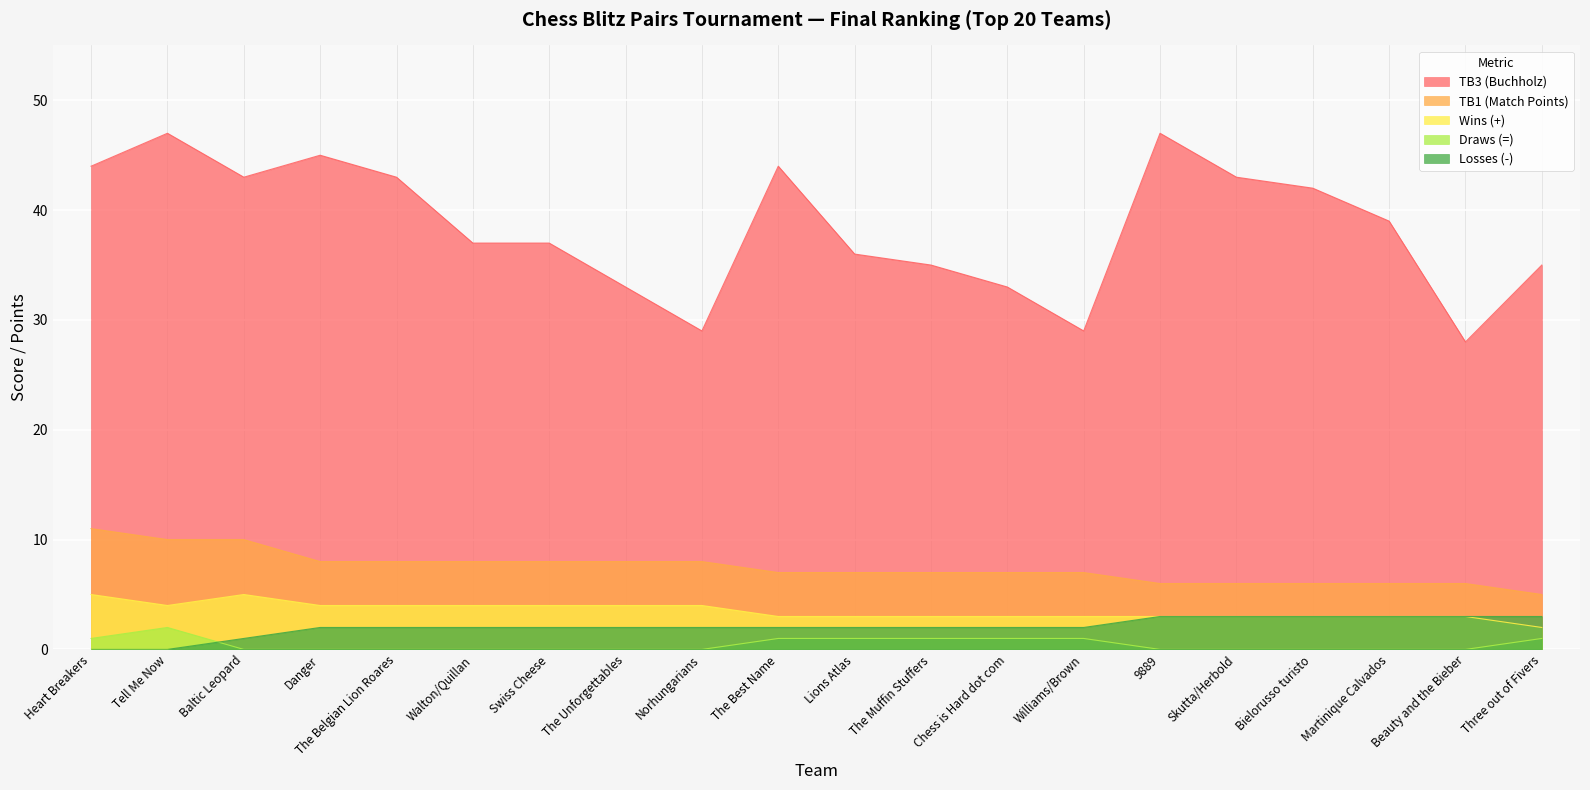

How many interior local peaks does the Wins (+) series have?

1